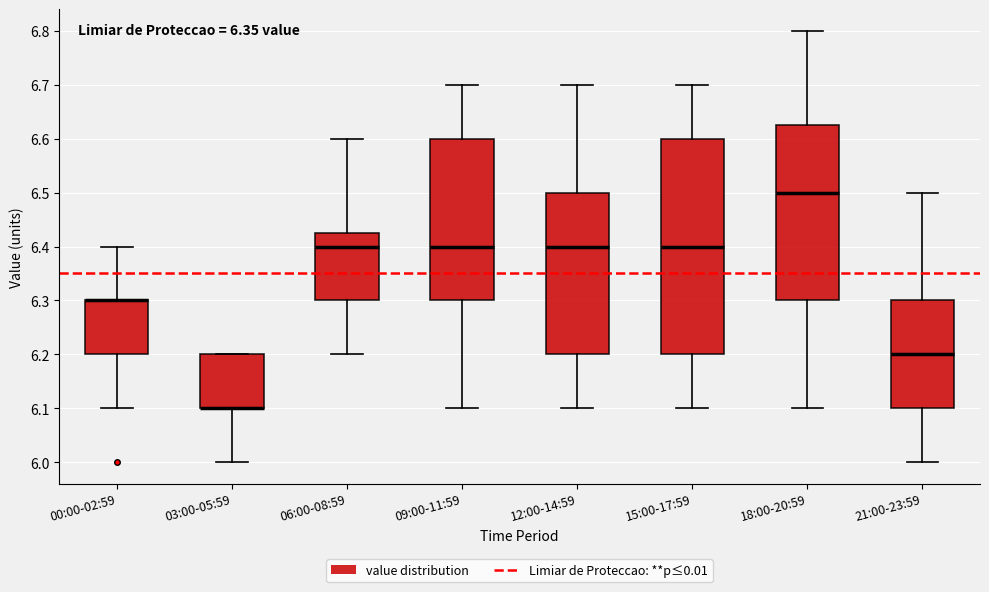

Reading left to right, read every box against the y-axis: the position of its median line, the range the box covers, and the ends of its whiskers. The values are not printed on the chart, so give them approximately, as read against the axis.

00:00-02:59: median 6.30 (drawn on the box's upper edge), box 6.20 to 6.30, whiskers 6.10 to 6.40
03:00-05:59: median 6.10 (drawn on the box's lower edge), box 6.10 to 6.20, whiskers 6.00 to 6.20
06:00-08:59: median 6.40, box 6.30 to 6.43, whiskers 6.20 to 6.60
09:00-11:59: median 6.40, box 6.30 to 6.60, whiskers 6.10 to 6.70
12:00-14:59: median 6.40, box 6.20 to 6.50, whiskers 6.10 to 6.70
15:00-17:59: median 6.40, box 6.20 to 6.60, whiskers 6.10 to 6.70
18:00-20:59: median 6.50, box 6.30 to 6.63, whiskers 6.10 to 6.80
21:00-23:59: median 6.20, box 6.10 to 6.30, whiskers 6.00 to 6.50